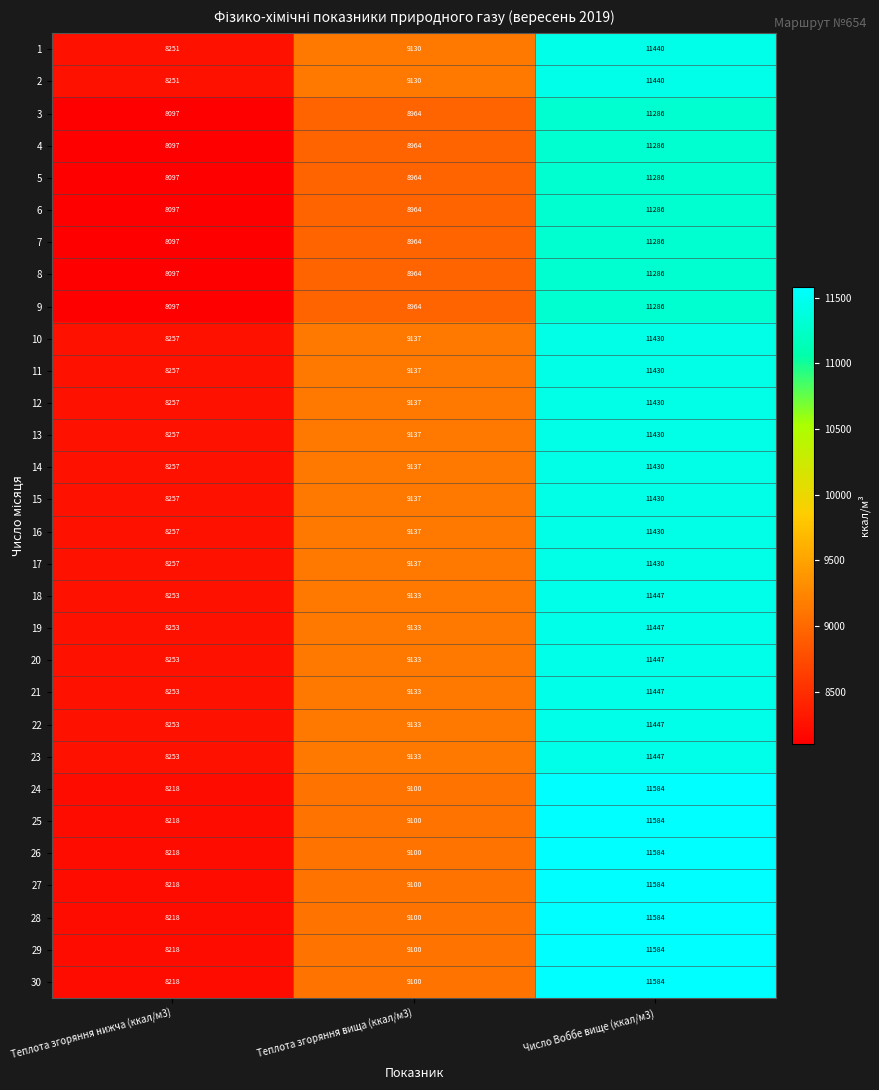

What is the sum of the 26 values at Теплота згоряння вища (ккал/м3) and Теплота згоряння нижча (ккал/м3)?

17318